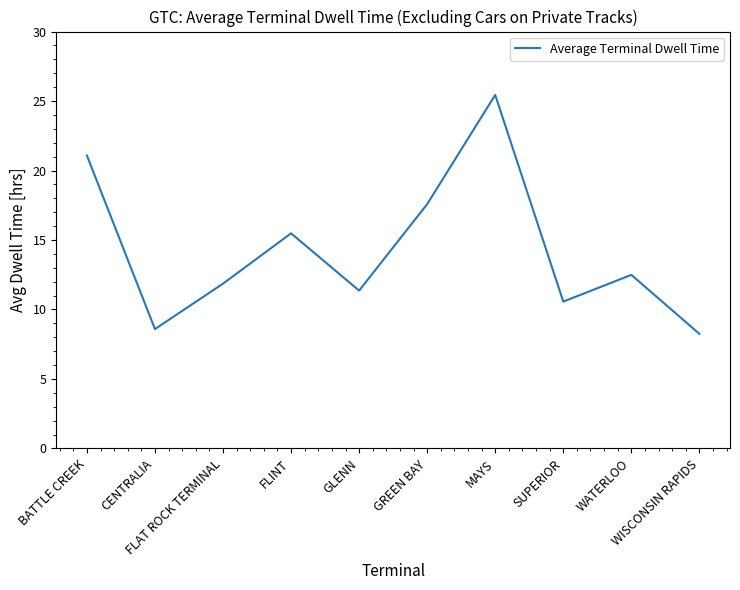

What is the maximum value shown in the chart?

25.4